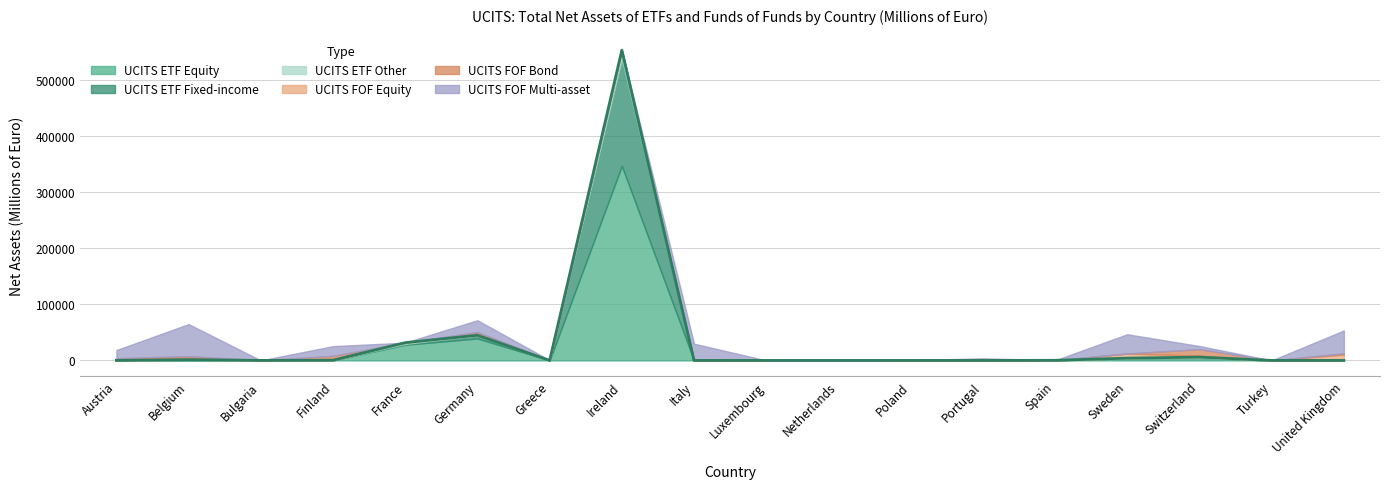

The UCITS FOF Multi-asset series shows 19922.9 at Austria. True or false?

False